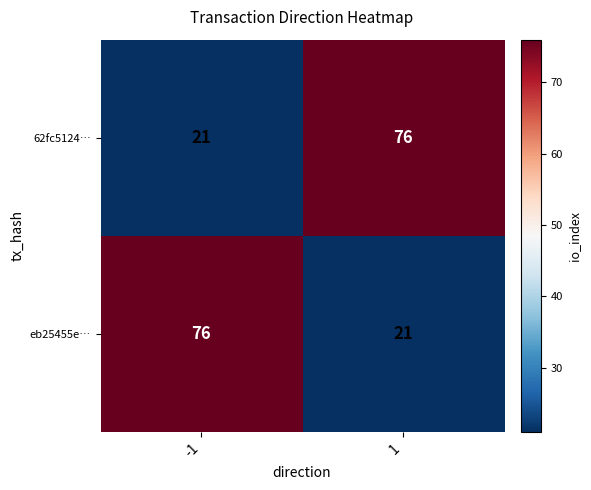

What is the lowest value of the 62fc5124… series?

21